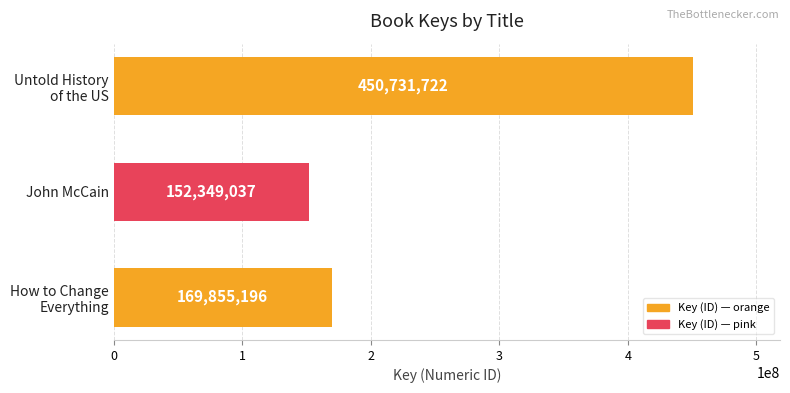

List the labels in order of value, smallest first.

John McCain, How to Change
Everything, Untold History
of the US